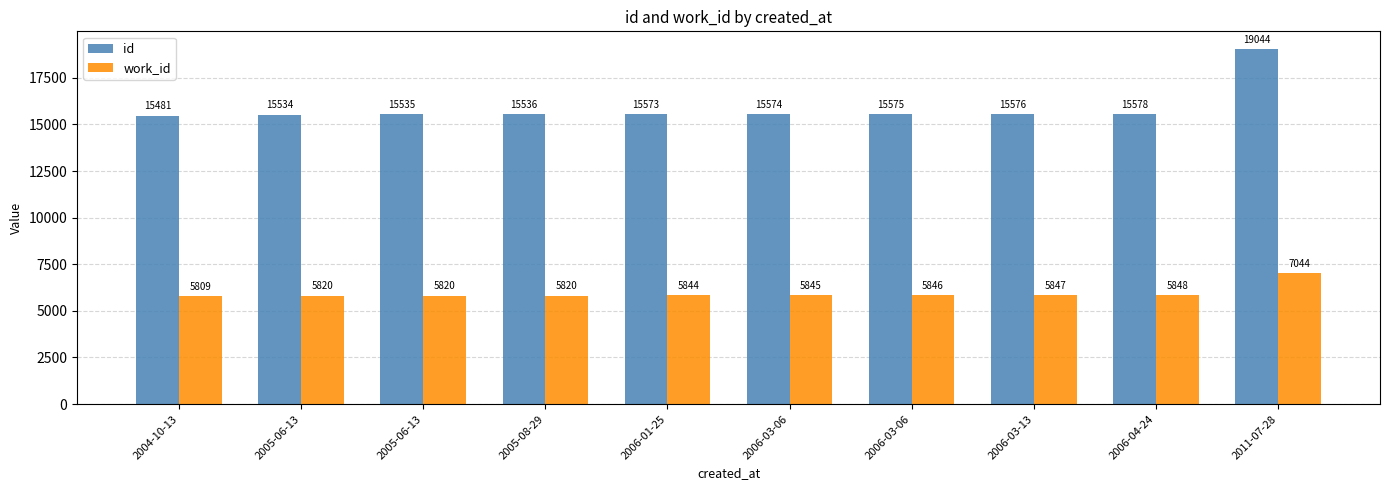

Which series has the largest total across all categories?

id